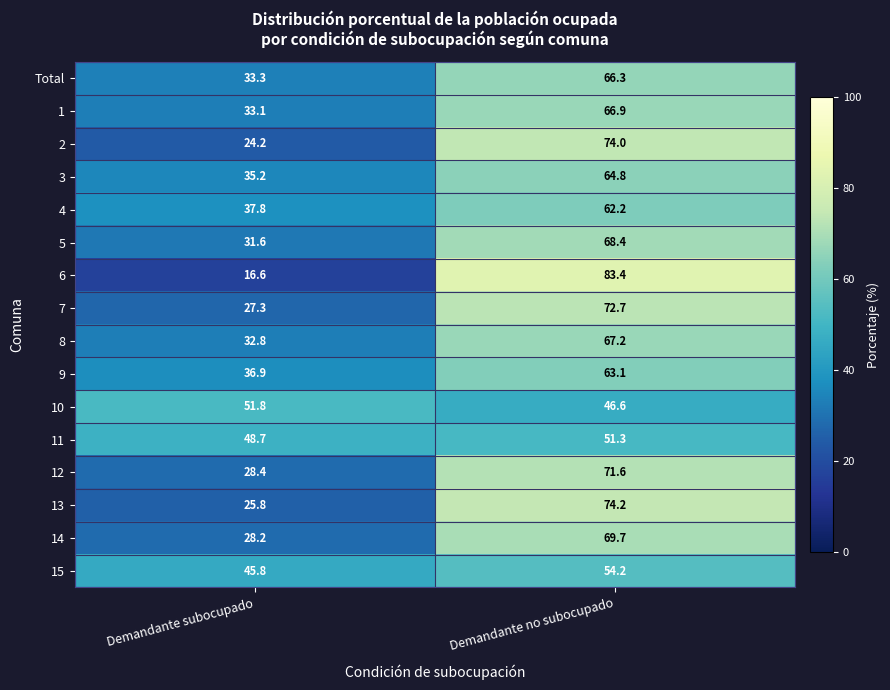

Rank the series at Demandante no subocupado from lowest to highest value.

10, 11, 15, 4, 9, 3, Total, 1, 8, 5, 14, 12, 7, 2, 13, 6